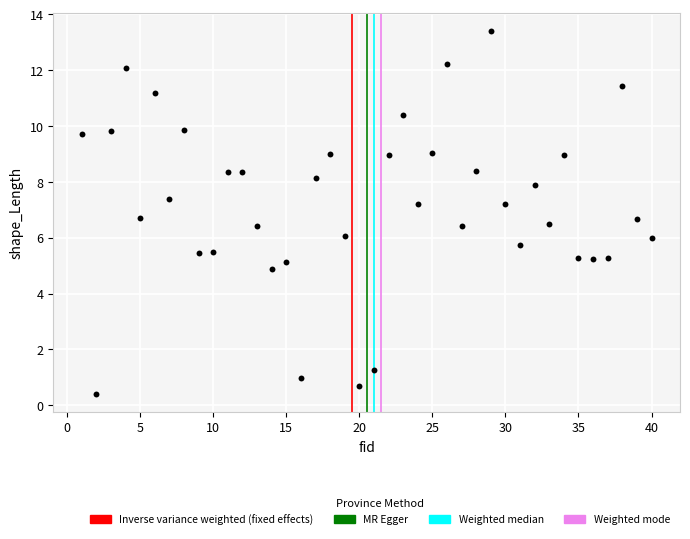

What is the range of X values (max minus min)?

39.0